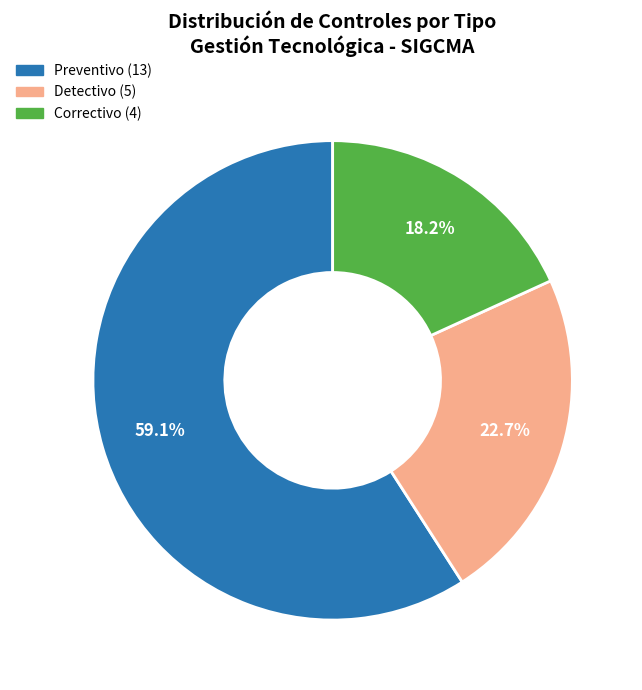

Is there a majority slice in this chart?

Yes